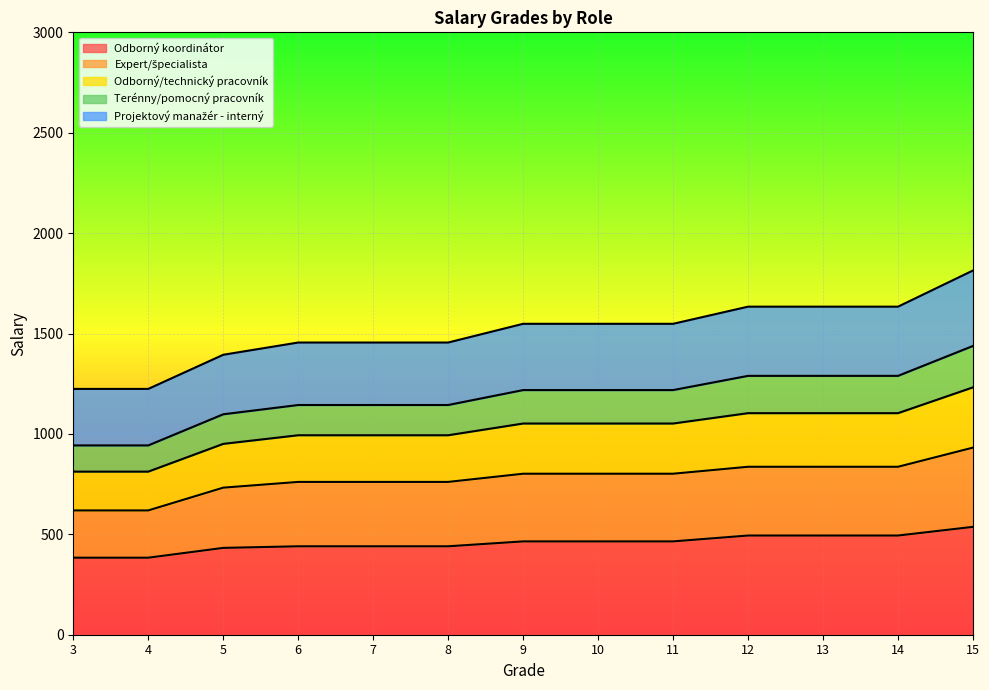

How many data points does each series have?

13